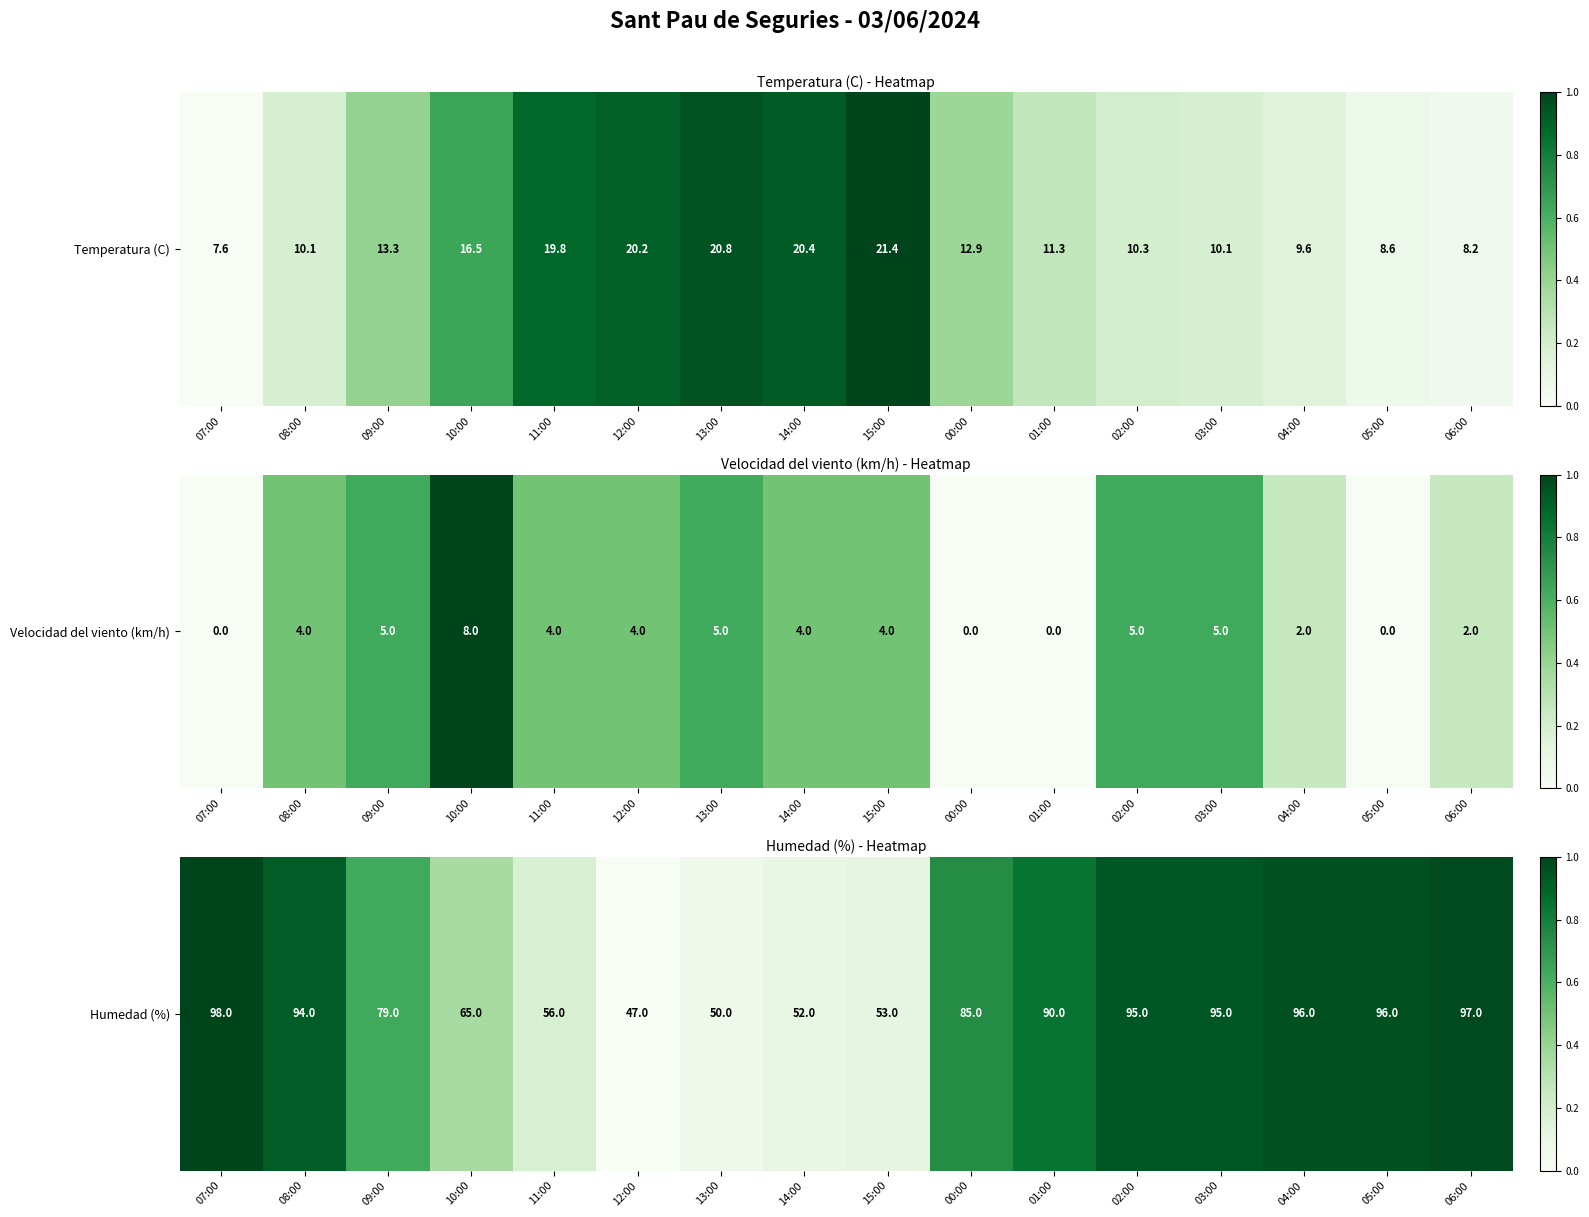

List the labels in order of value, smallest first.

12:00, 13:00, 14:00, 15:00, 11:00, 10:00, 09:00, 00:00, 01:00, 08:00, 02:00, 03:00, 04:00, 05:00, 06:00, 07:00